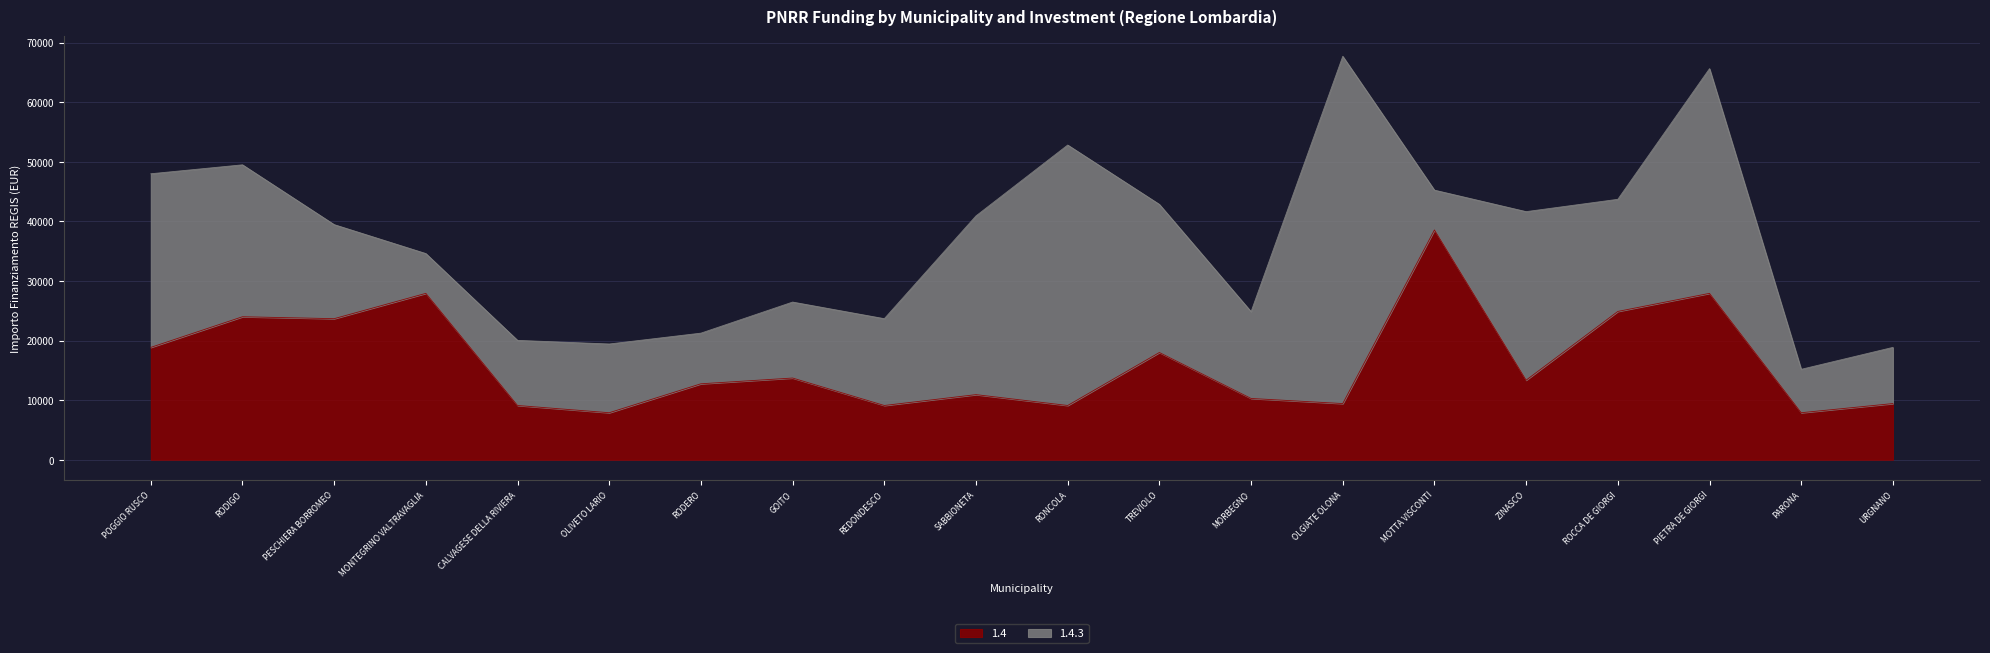

How many data points are less than 13354?

10